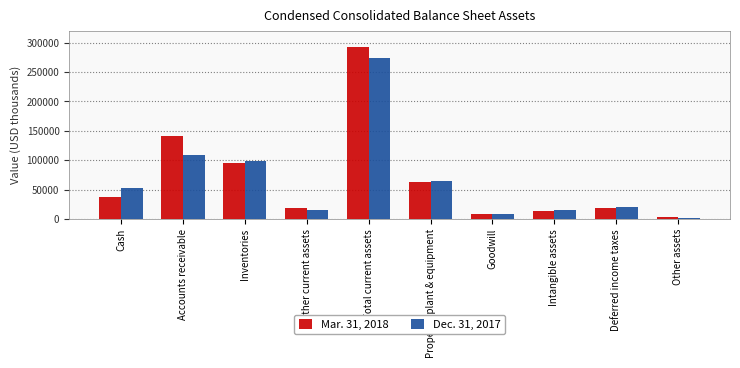

At how many categories does at least one series exceed 262277?

1